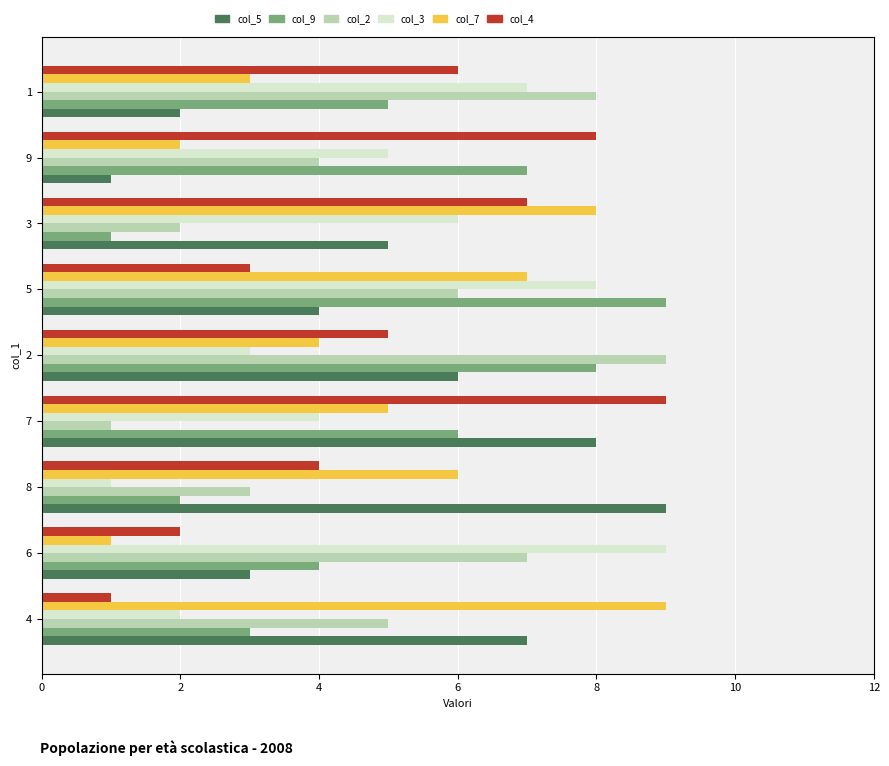

What is the maximum value shown in the chart?

9